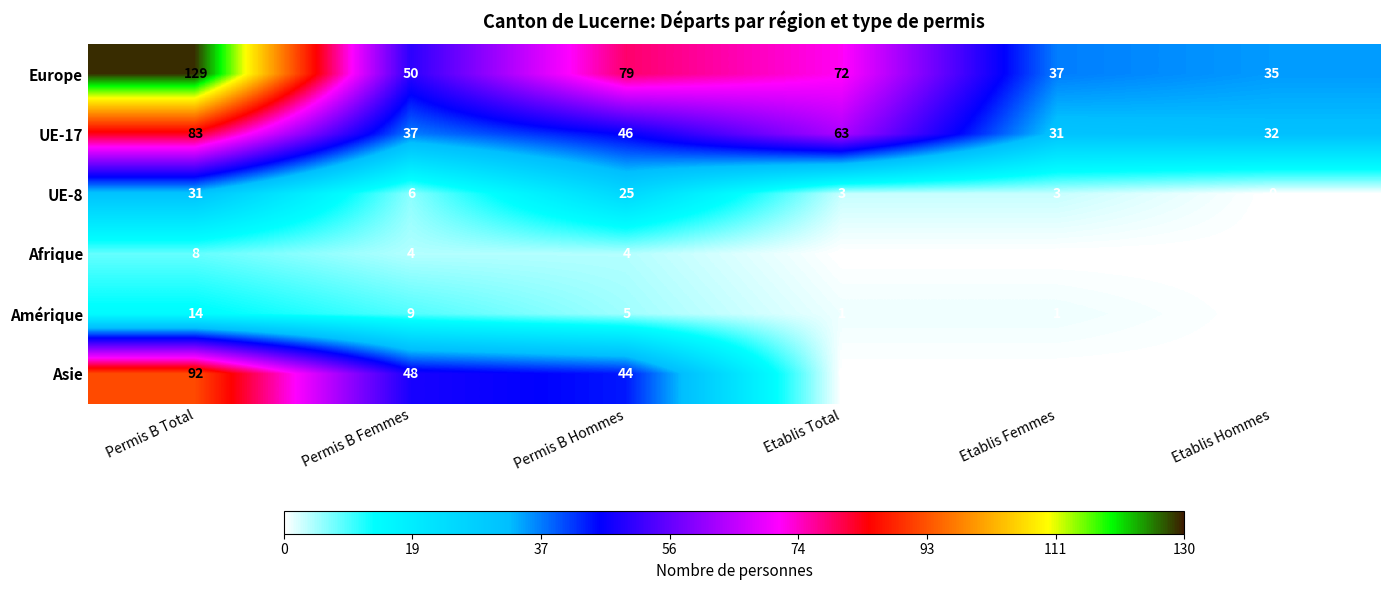

What is the difference between the highest and lowest values at Etablis Hommes?

35